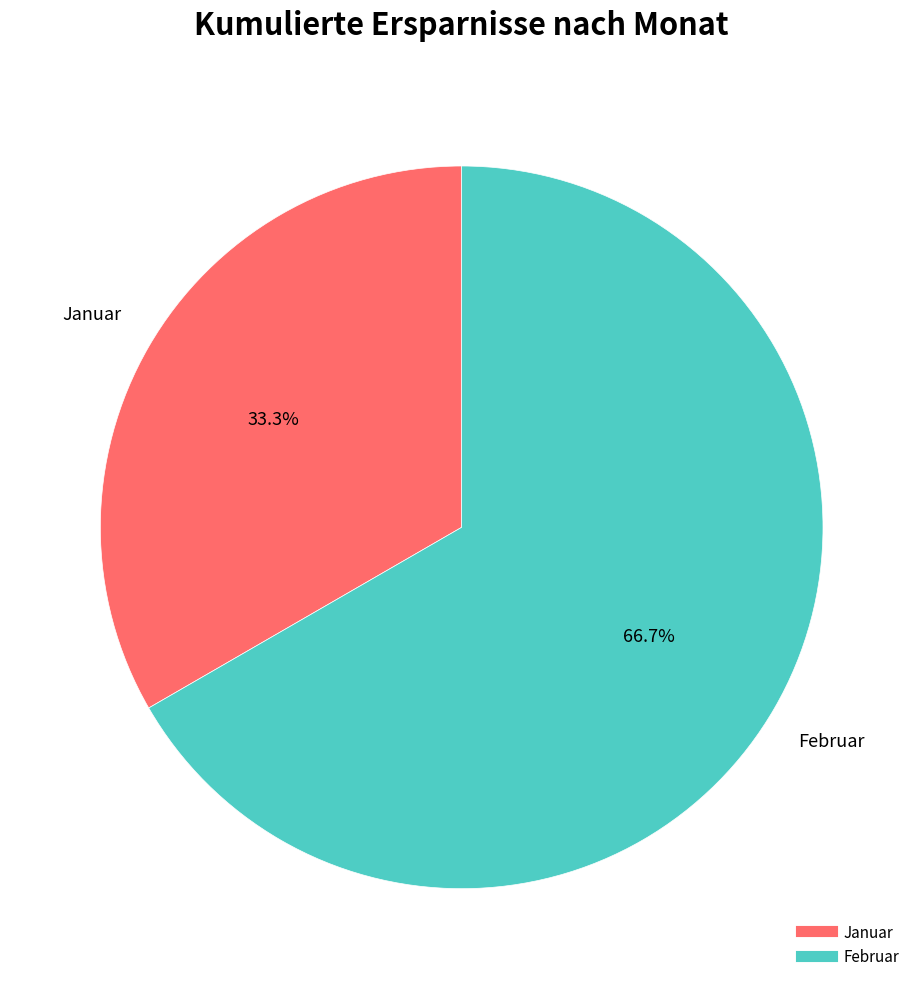

The Februar slice represents 57% of the pie. True or false?

False